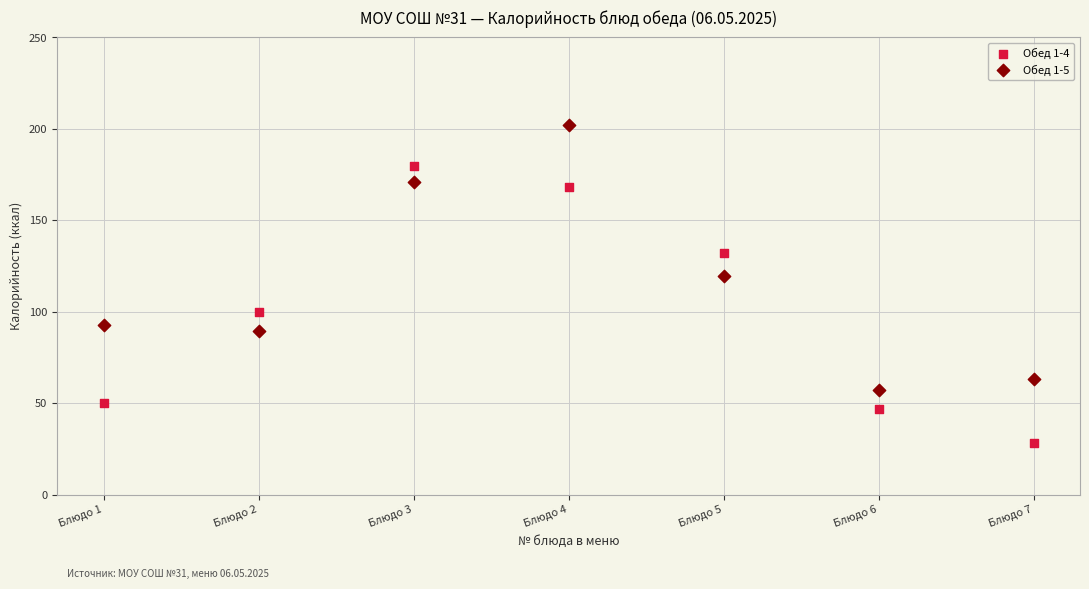

Which series reaches the minimum Y coordinate?

Обед 1-4